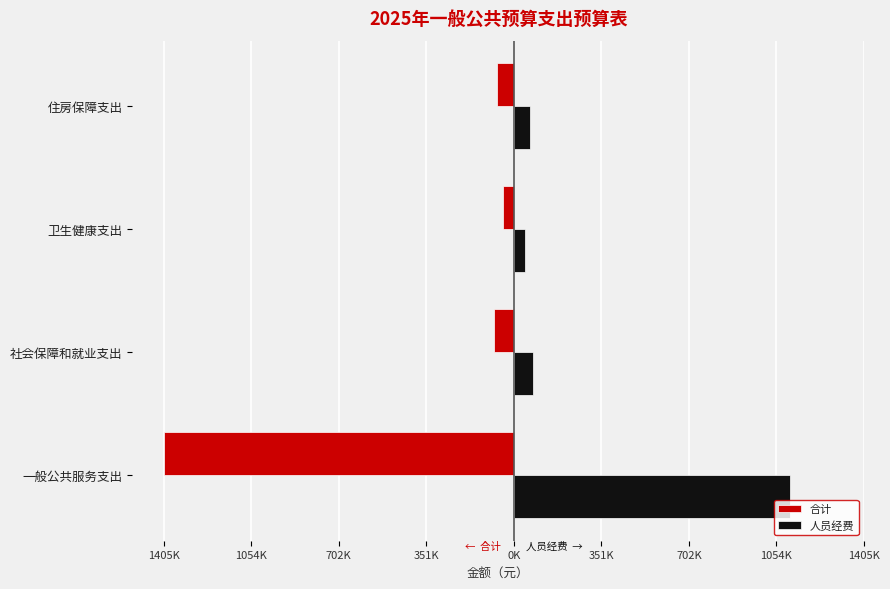

What are all the series names shown in the legend?

合计, 人员经费